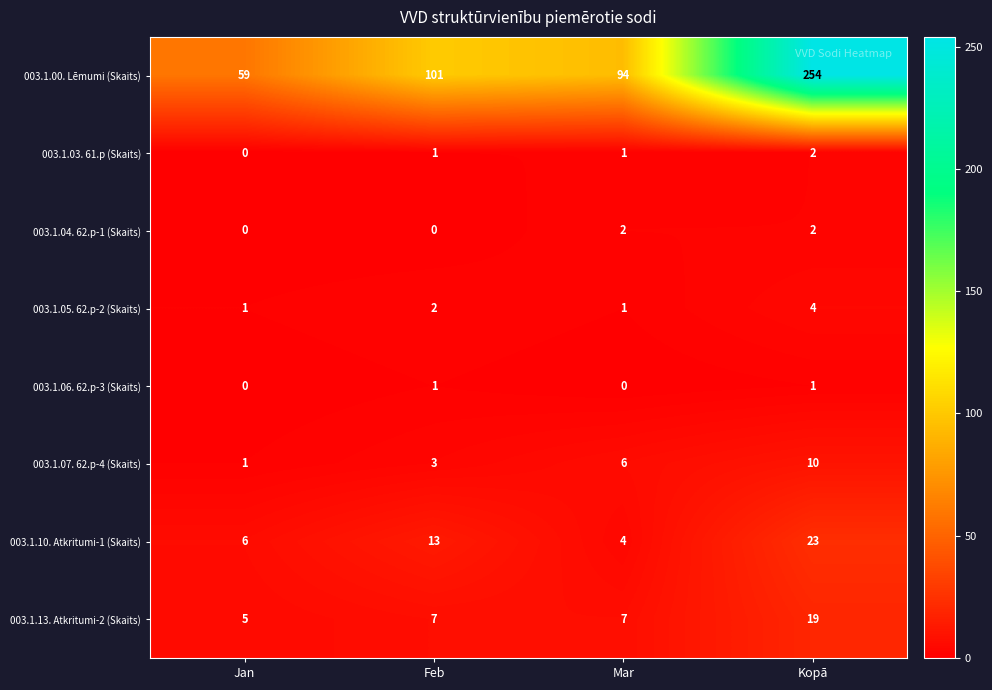

What is the sum of the 003.1.07. 62.p-4 (Skaits) values at Kopā and Feb?

13